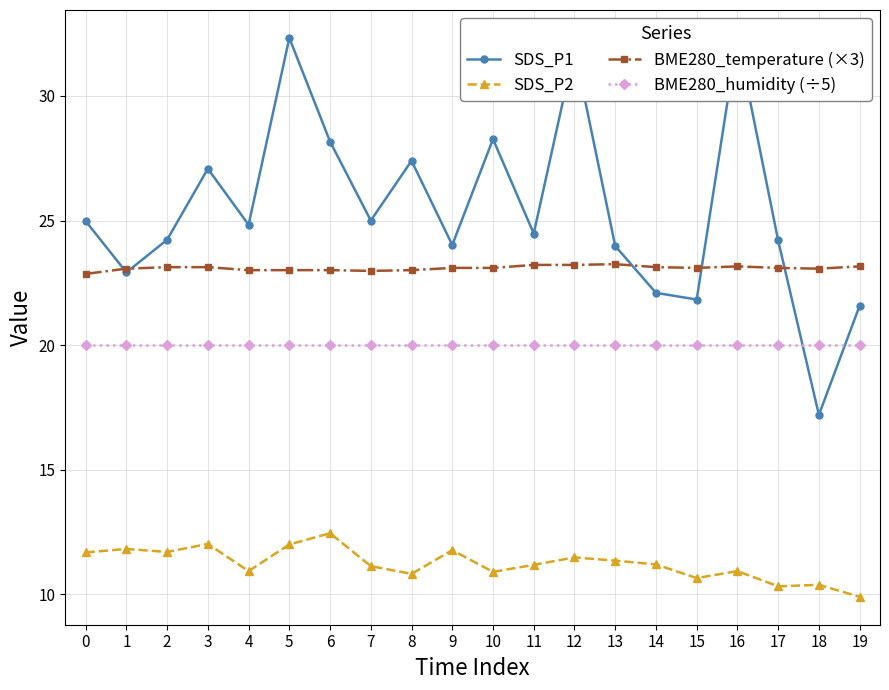

Reading left to right, extract all data points from this chart.

SDS_P1: 25.0	22.9	24.2	27.1	24.8	32.3	28.2	25.0	27.4	24.0	28.3	24.5	31.9	24.0	22.1	21.8	32.3	24.2	17.2	21.6
SDS_P2: 11.7	11.8	11.7	12.0	10.9	12.0	12.4	11.1	10.8	11.8	10.9	11.2	11.5	11.3	11.2	10.7	10.9	10.3	10.4	9.9
BME280_temperature (×3): 22.9	23.1	23.1	23.1	23.0	23.0	23.0	23.0	23.0	23.1	23.1	23.2	23.2	23.2	23.1	23.1	23.2	23.1	23.1	23.2
BME280_humidity (÷5): 20.0	20.0	20.0	20.0	20.0	20.0	20.0	20.0	20.0	20.0	20.0	20.0	20.0	20.0	20.0	20.0	20.0	20.0	20.0	20.0